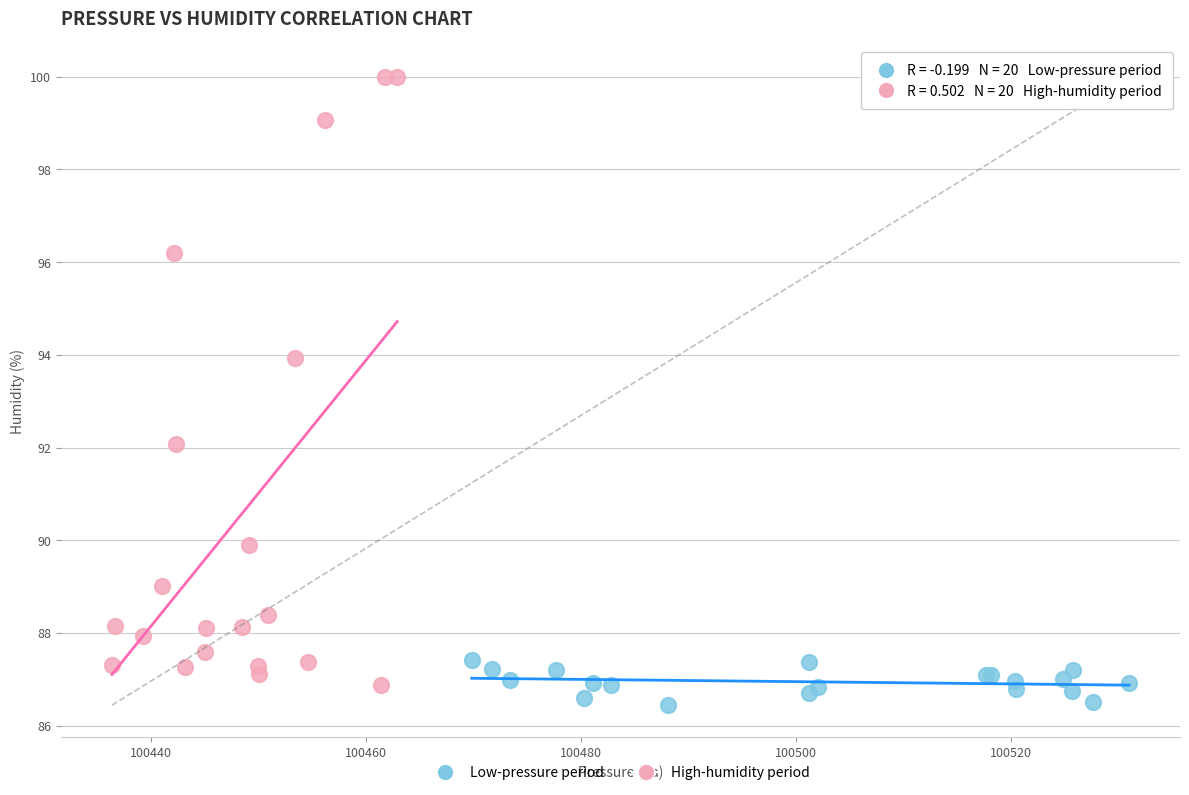

Which series has the largest Y range (max minus min)?

High-humidity period